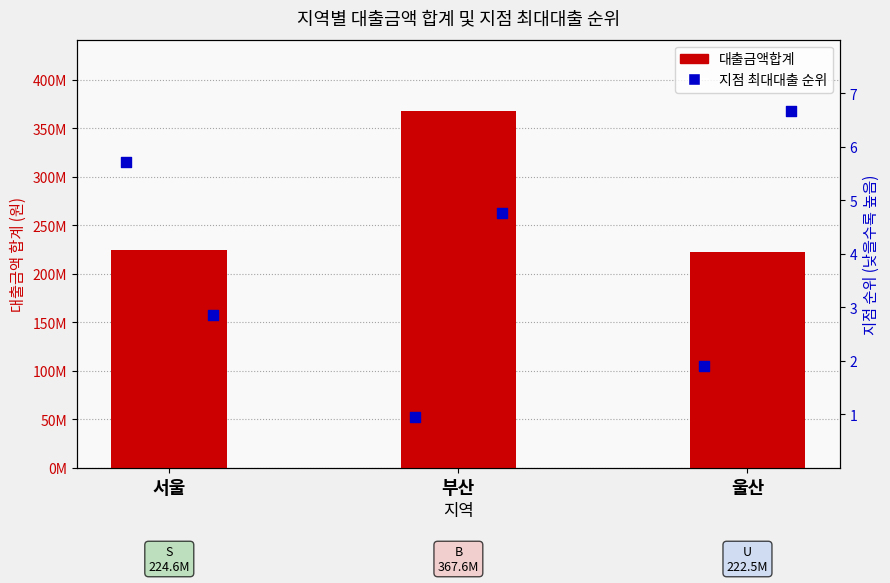

What is the change in value from 서울 to 부산?

+143000000